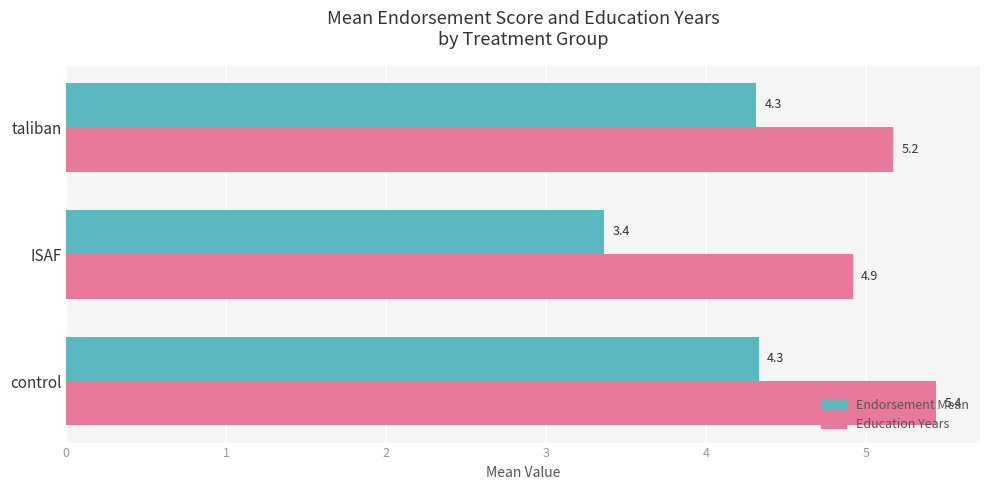

What is the sum of all Endorsement Mean values?

12.0